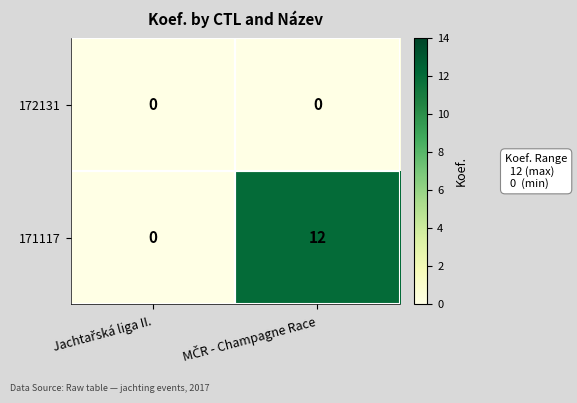

Rank the series by their maximum value, from highest to lowest.

171117, 172131